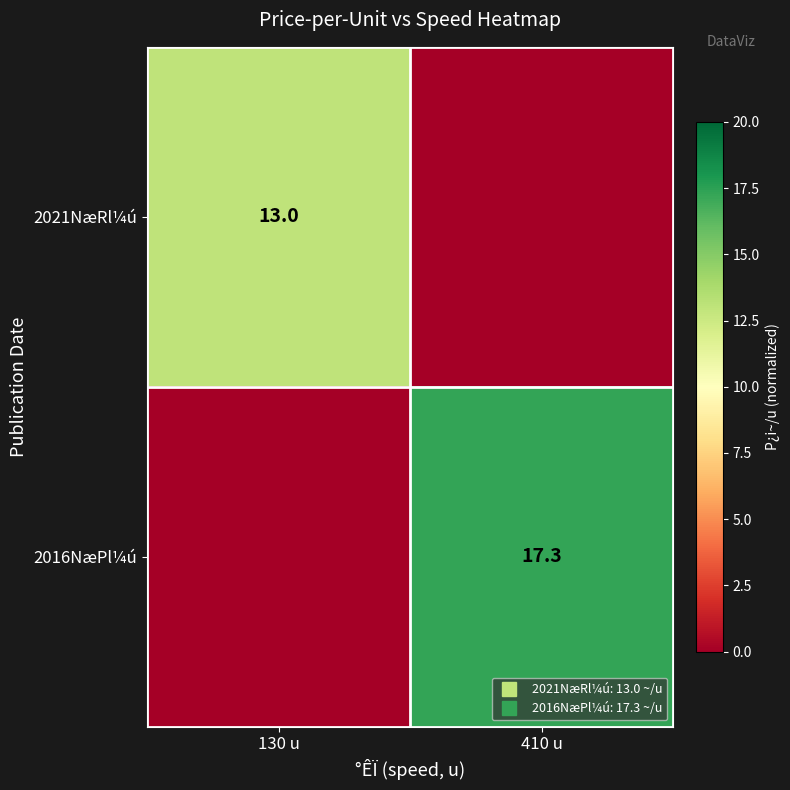

What is the difference between the 2016NæPl¼ú values at 410 u and 130 u?

17.3